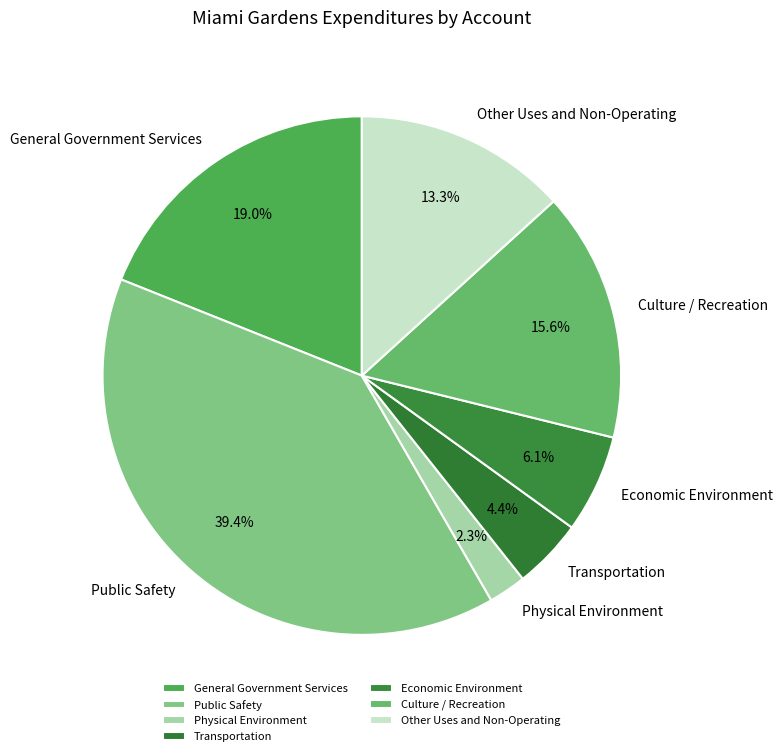

To the nearest percent, what portion does Culture / Recreation represent?

16%